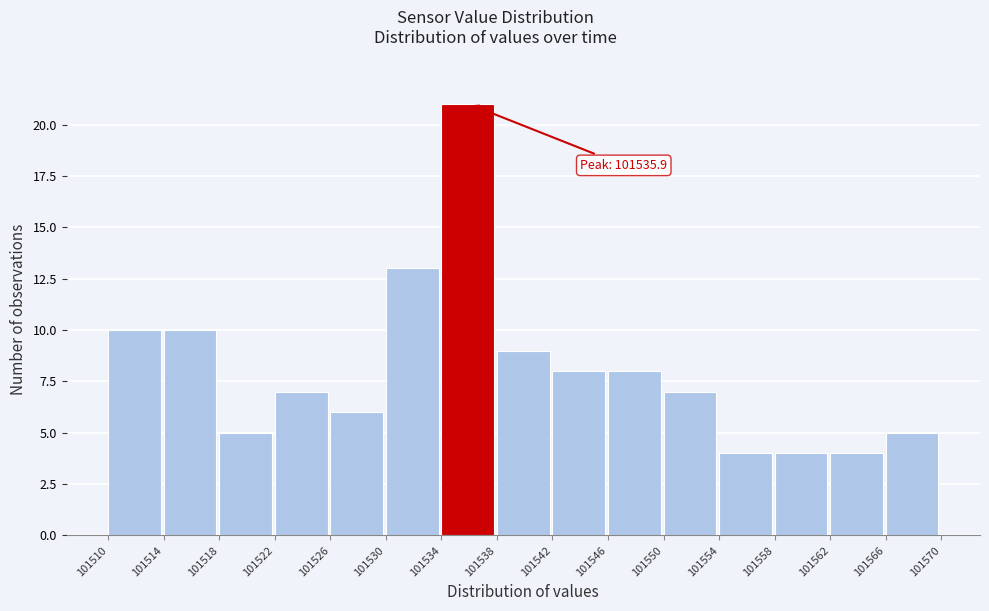

Over which range of the x-axis is the bar tallest?

101534 to 101538